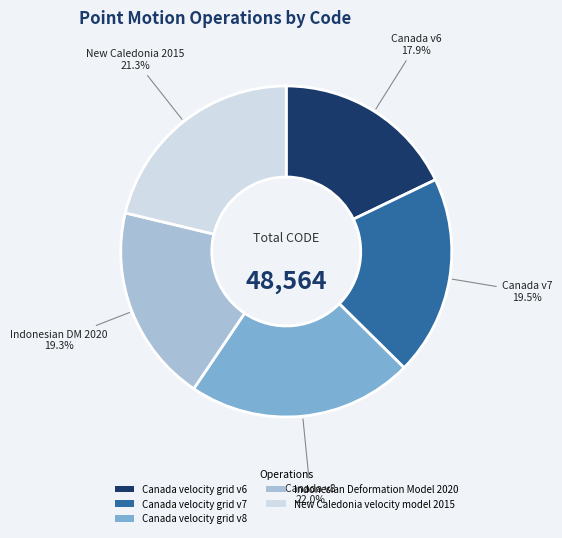

Which slice is the largest?

Canada velocity grid v8